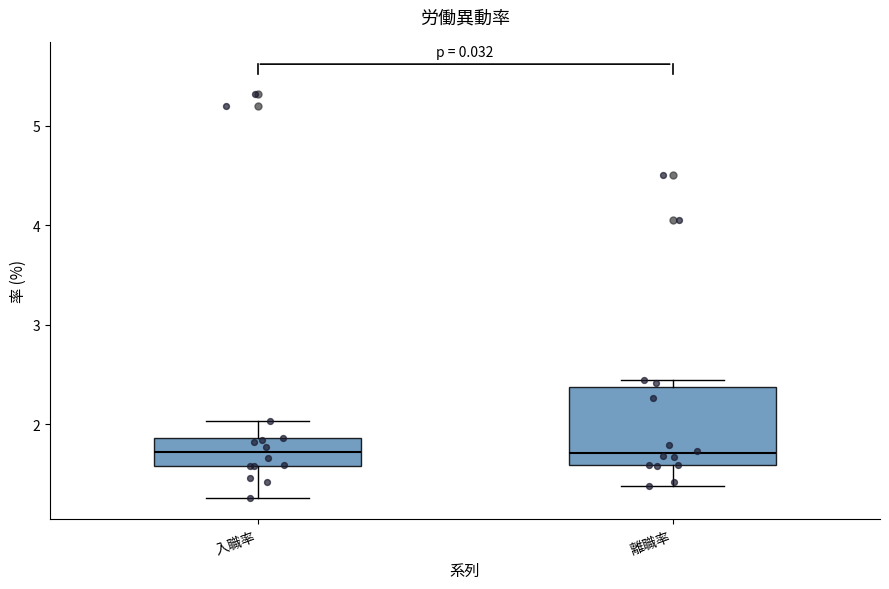

Which box is the tallest, from its lower edge to its upper edge?

離職率